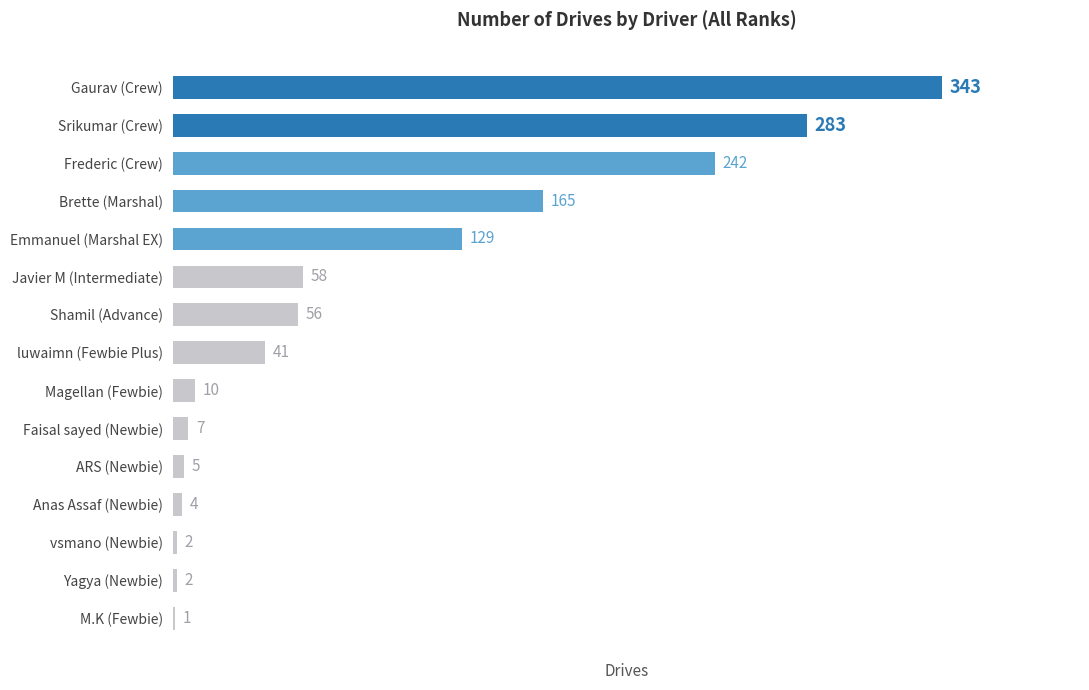

Reading top to bottom, what are all the values shown in this chart?

Gaurav (Crew)=343	Srikumar (Crew)=283	Frederic (Crew)=242	Brette (Marshal)=165	Emmanuel (Marshal EX)=129	Javier M (Intermediate)=58	Shamil (Advance)=56	luwaimn (Fewbie Plus)=41	Magellan (Fewbie)=10	Faisal sayed (Newbie)=7	ARS (Newbie)=5	Anas Assaf (Newbie)=4	vsmano (Newbie)=2	Yagya (Newbie)=2	M.K (Fewbie)=1